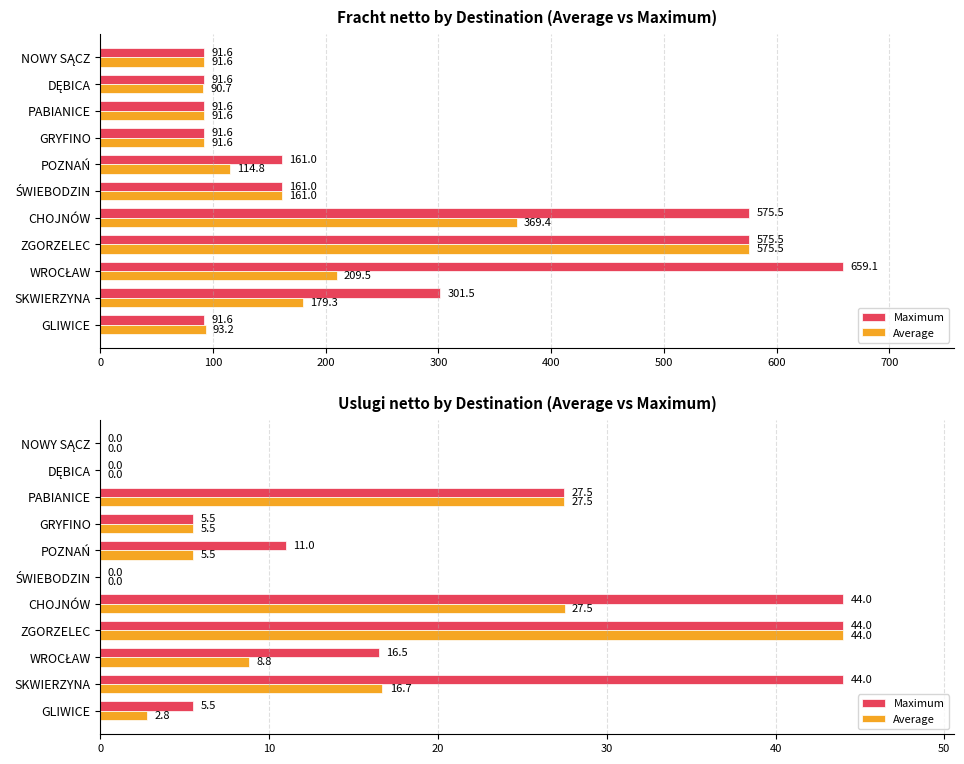

Is it true that Average equals 8.8 at WROCŁAW?

True